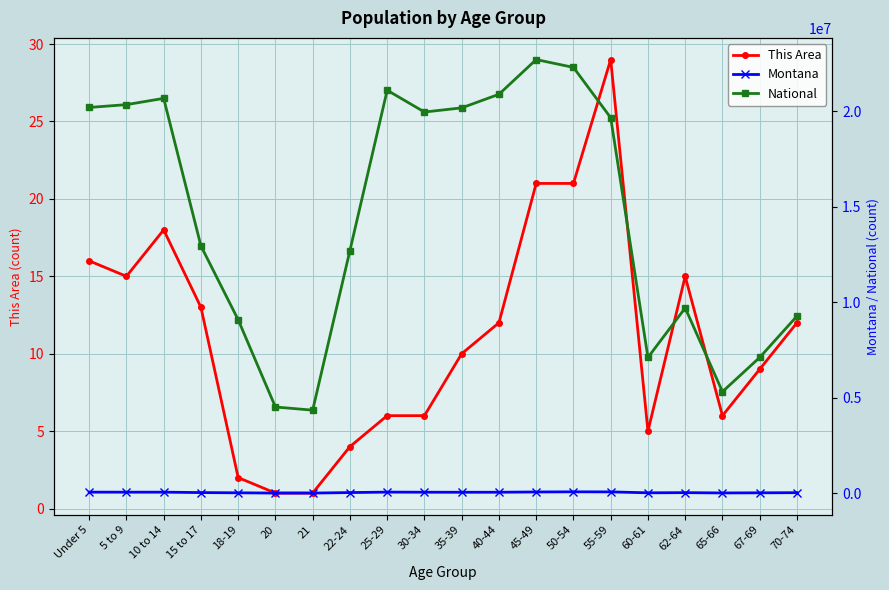

Reading left to right, extract all data points from this chart.

This Area: 16	15	18	13	2	1	1	4	6	6	10	12	21	21	29	5	15	6	9	12
Montana: 62423	60765	61124	39251	27473	13789	13517	39832	64123	58741	55575	57370	71021	78811	75915	27095	35848	19811	26745	34186
National: 20201362	20348657	20677194	12954254	9086089	4519129	4354294	12712576	21101849	19962099	20179642	20890964	22708591	22298125	19664805	7113727	9704197	5319902	7115361	9278166